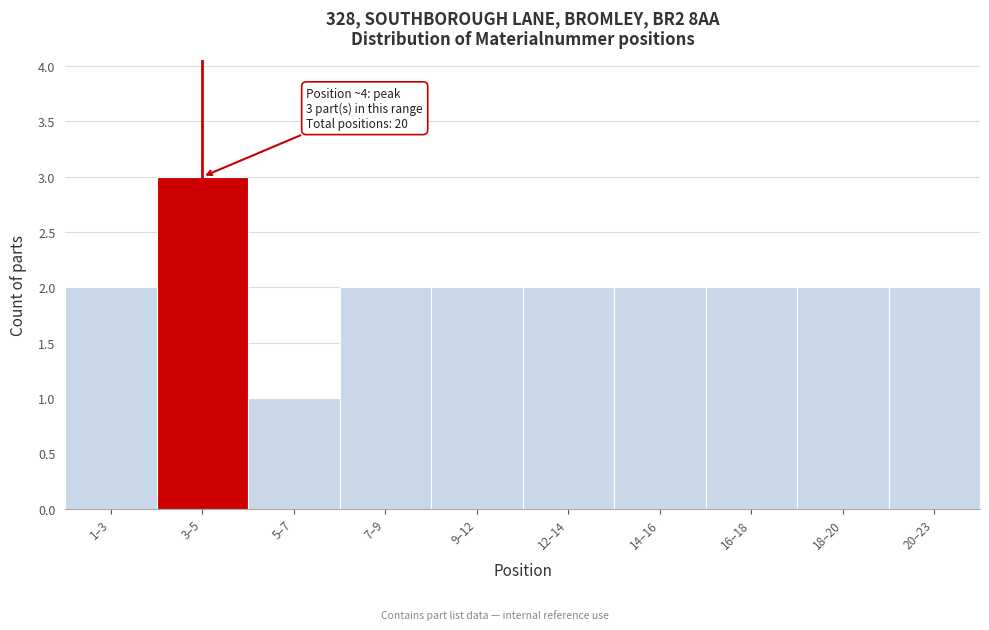

Reading left to right, list all the values displayed in this chart.

1–3=2	3–5=3	5–7=1	7–9=2	9–12=2	12–14=2	14–16=2	16–18=2	18–20=2	20–23=2